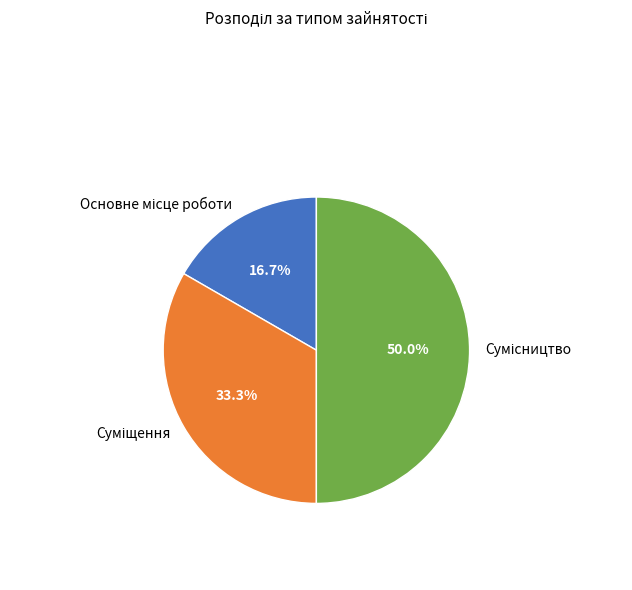

To the nearest percent, what is the average slice percentage?

33%